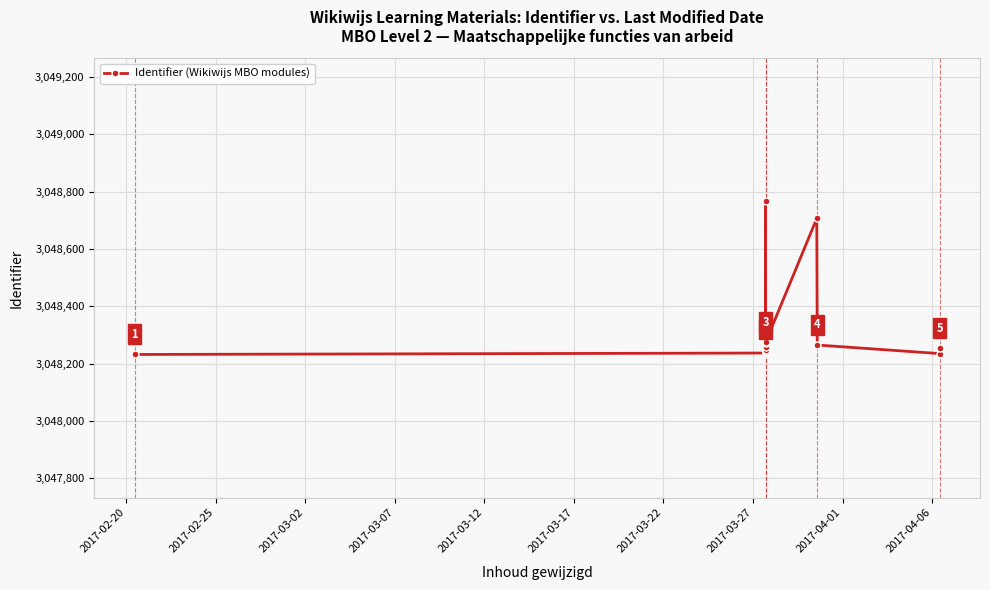

What is the sum of all values?

39628230